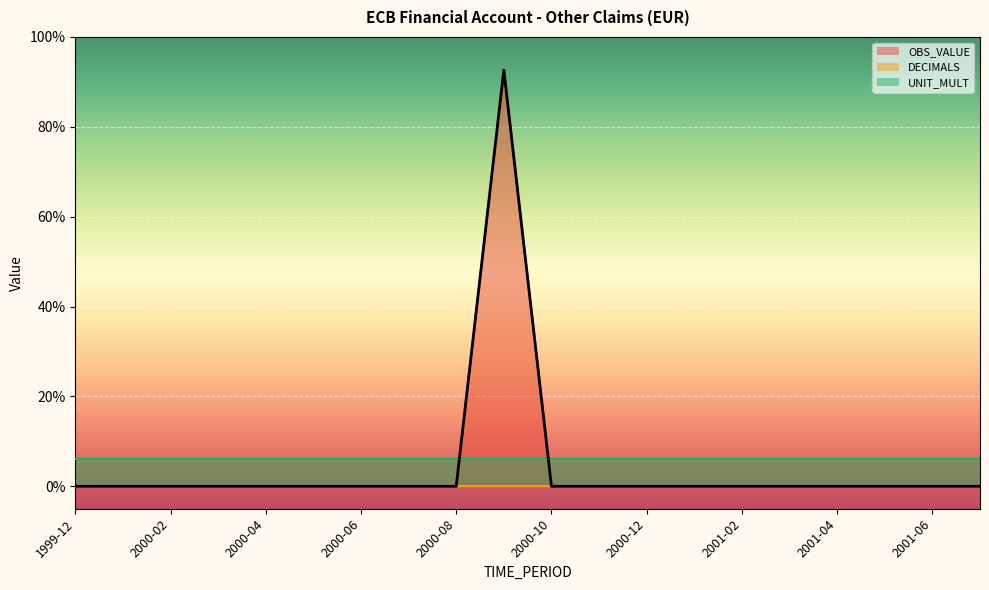

What are all the series names shown in the legend?

OBS_VALUE, DECIMALS, UNIT_MULT